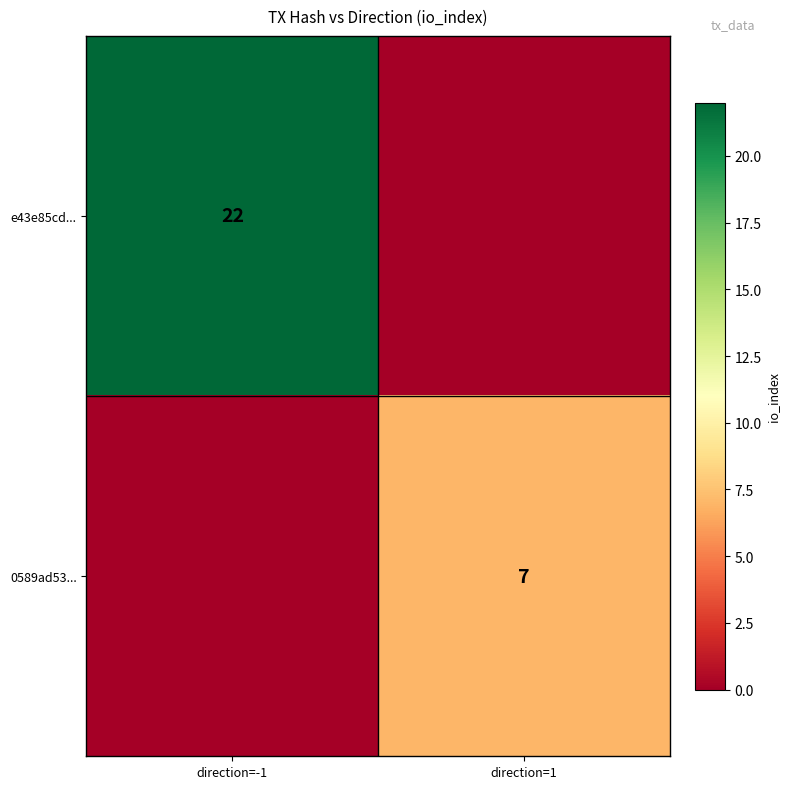

The e43e85cd... series shows 22 at direction=-1. True or false?

True